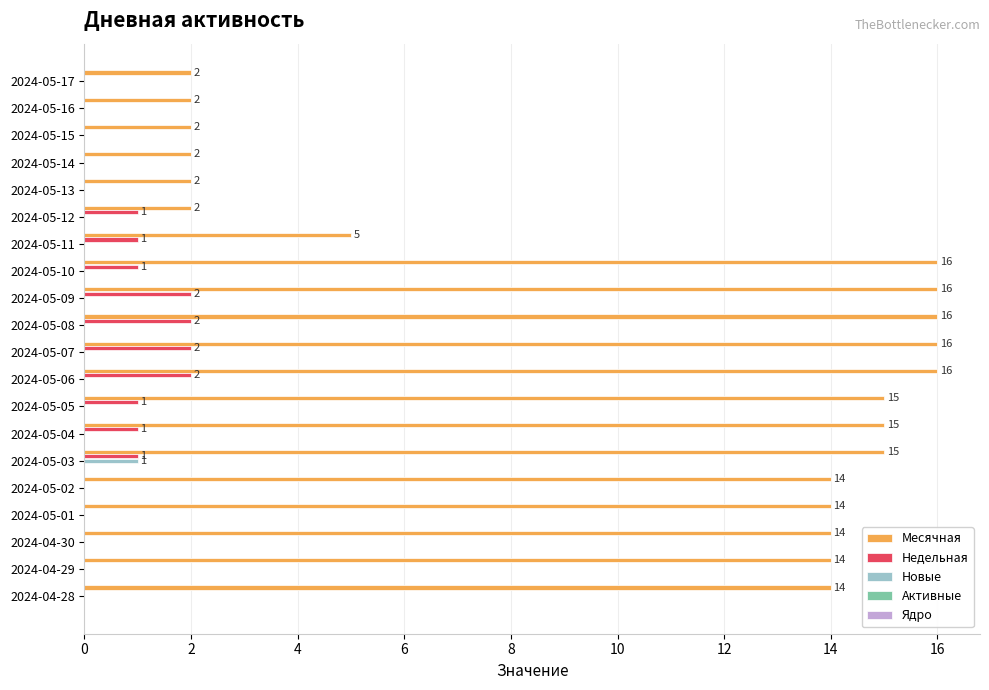

What is the highest value of the Месячная series?

16